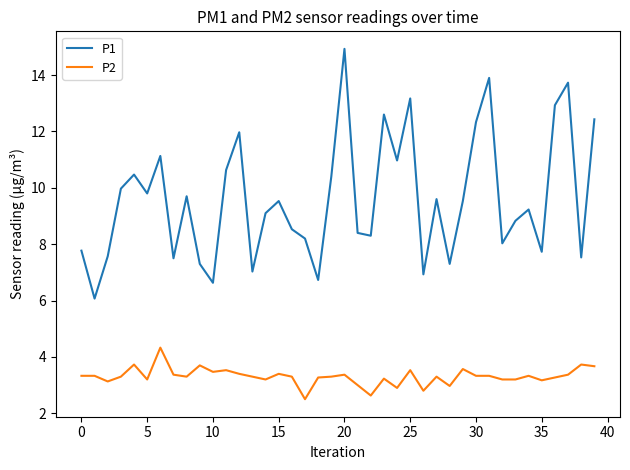

Rank the series by their average value, from lowest to highest.

P2, P1